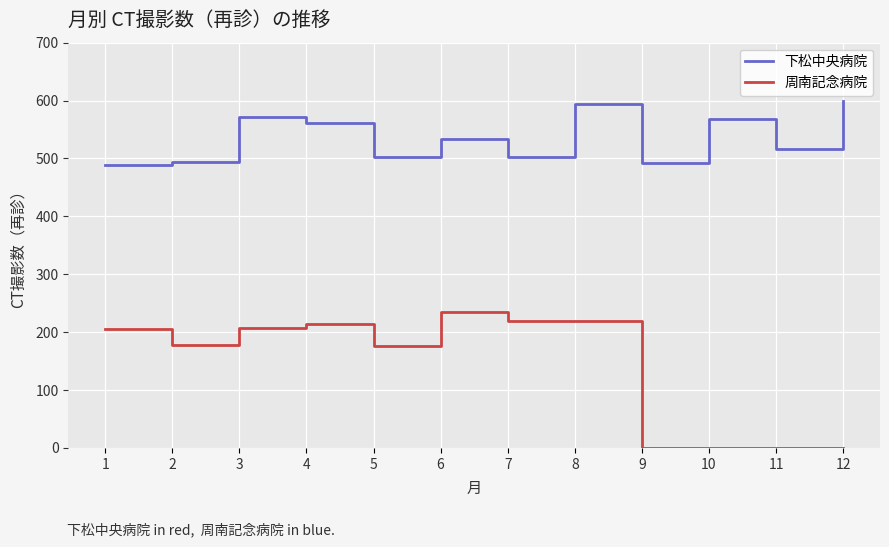

How many lines are shown in the chart?

2